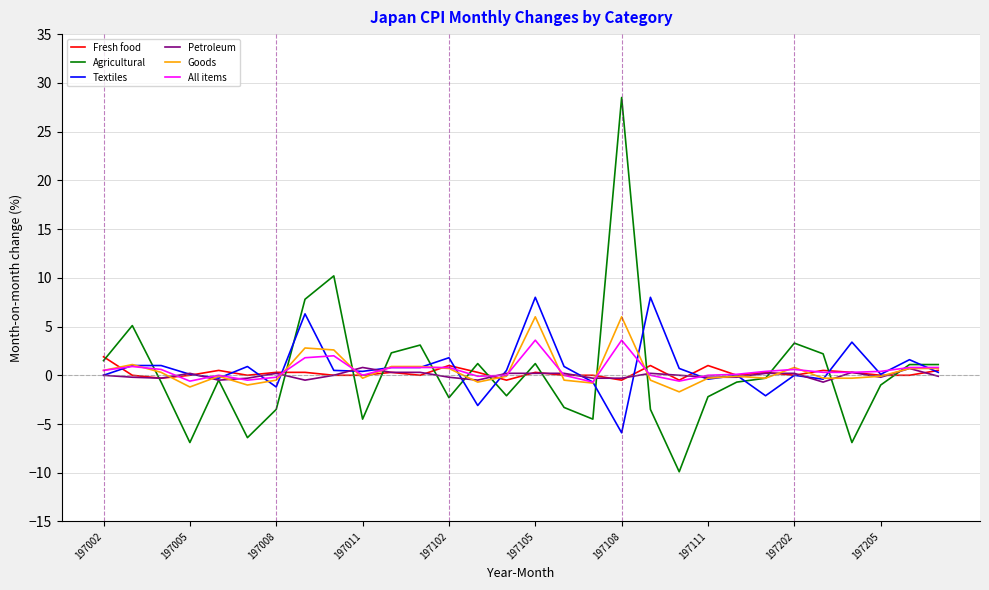

Which series has the widest spread of values?

Agricultural